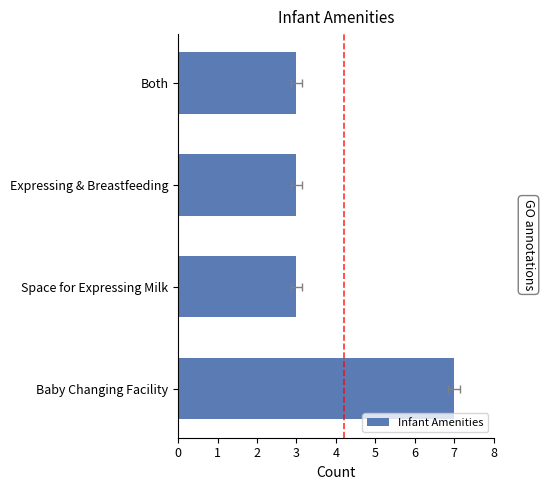

Reading left to right, list all the values displayed in this chart.

7	3	3	3